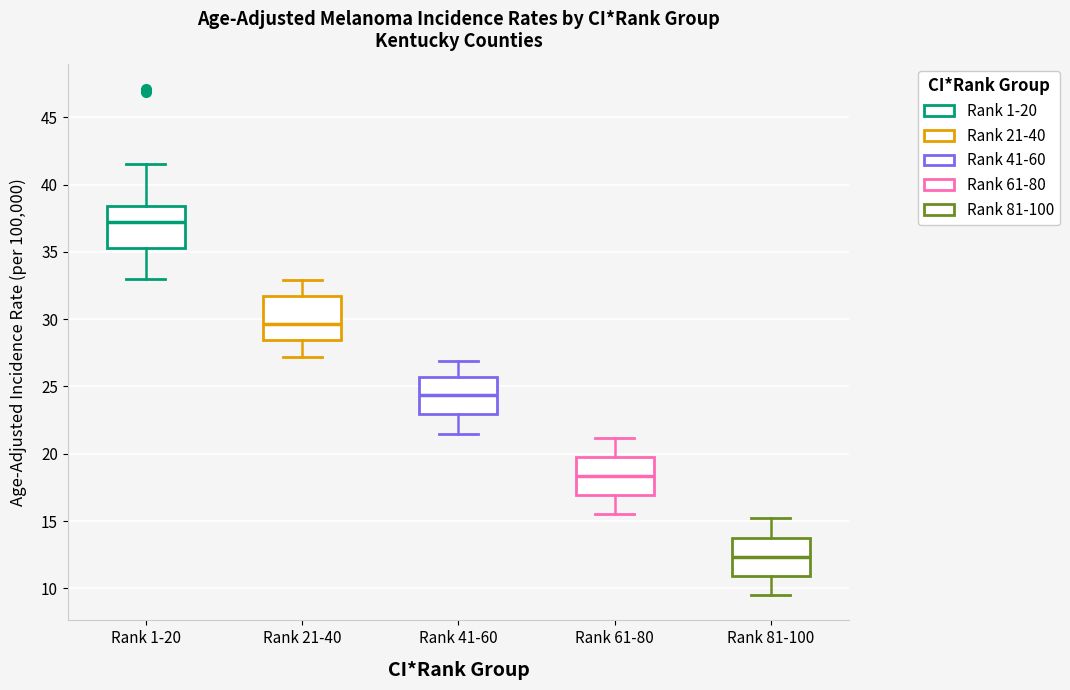

Where does the lower whisker of the box for Rank 81-100 end on the y-axis? The values are not printed on the chart, so give them approximately, as read against the axis.

9.5